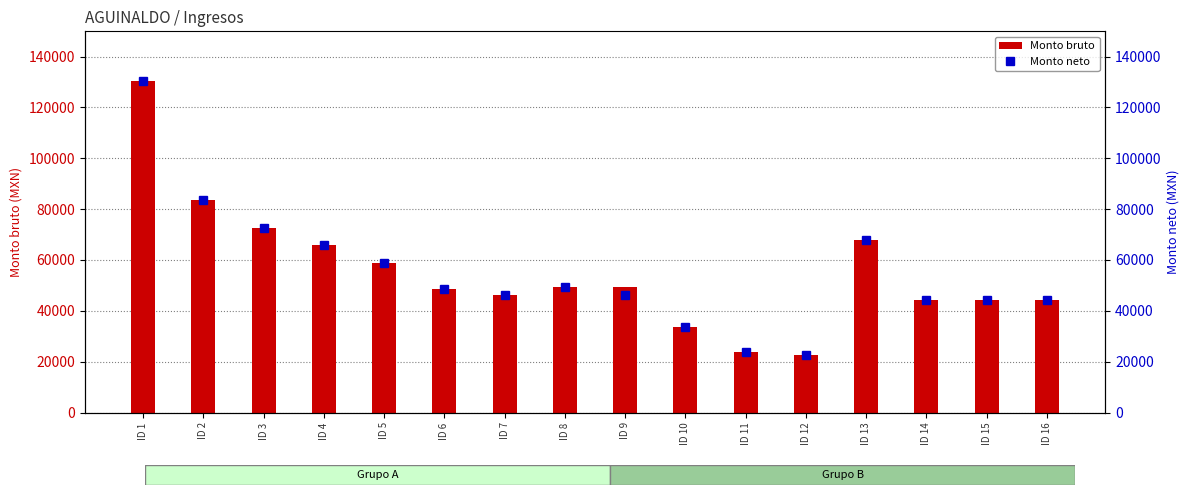

Between ID 8 and ID 14, which series saw the biggest shift?

Monto bruto